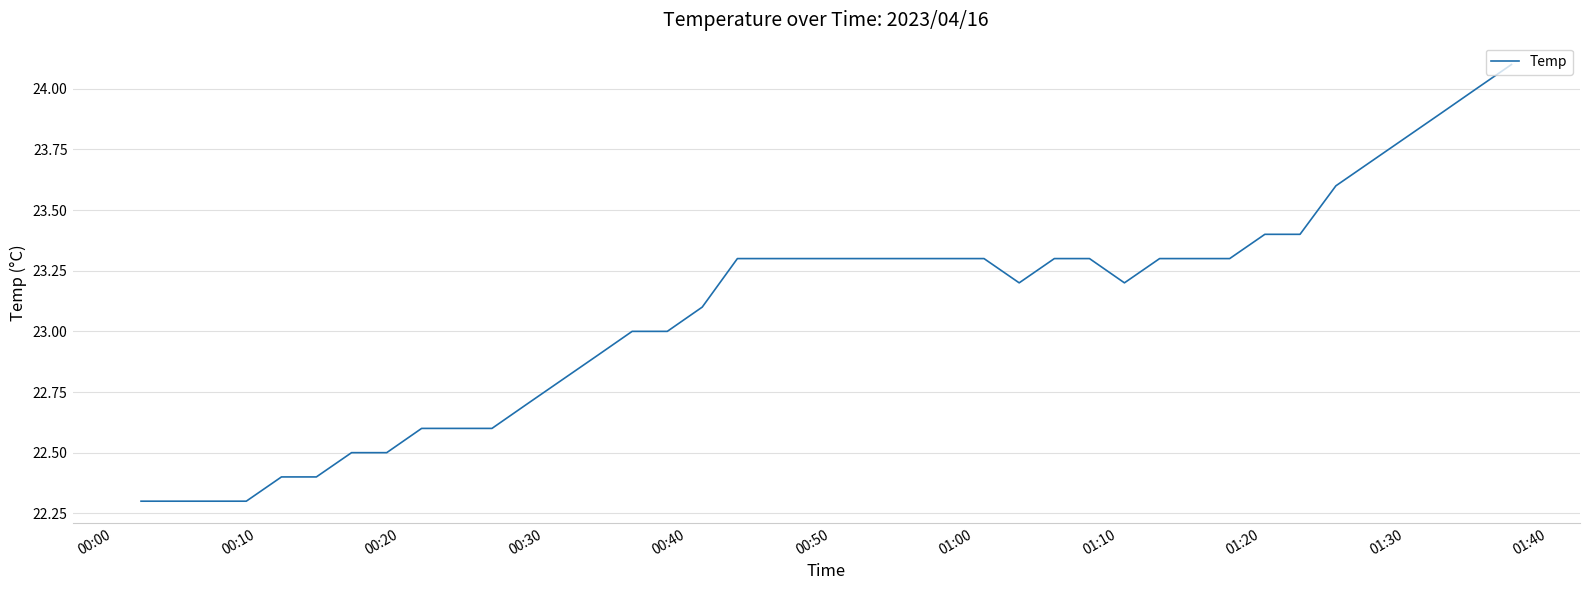

Reading left to right, list all the values displayed in this chart.

22.3	22.3	22.3	22.3	22.4	22.4	22.5	22.5	22.6	22.6	22.6	22.7	22.8	22.9	23.0	23.0	23.1	23.3	23.3	23.3	23.3	23.3	23.3	23.3	23.3	23.2	23.3	23.3	23.2	23.3	23.3	23.3	23.4	23.4	23.6	23.7	23.8	23.9	24.0	24.1